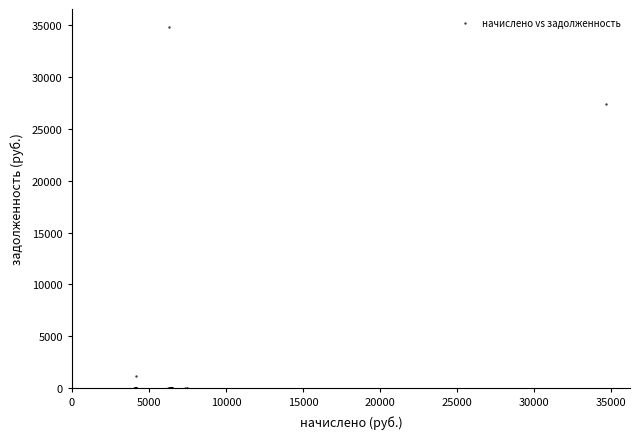

What Y value in the scatter plot is closest to 17423?

27370.4